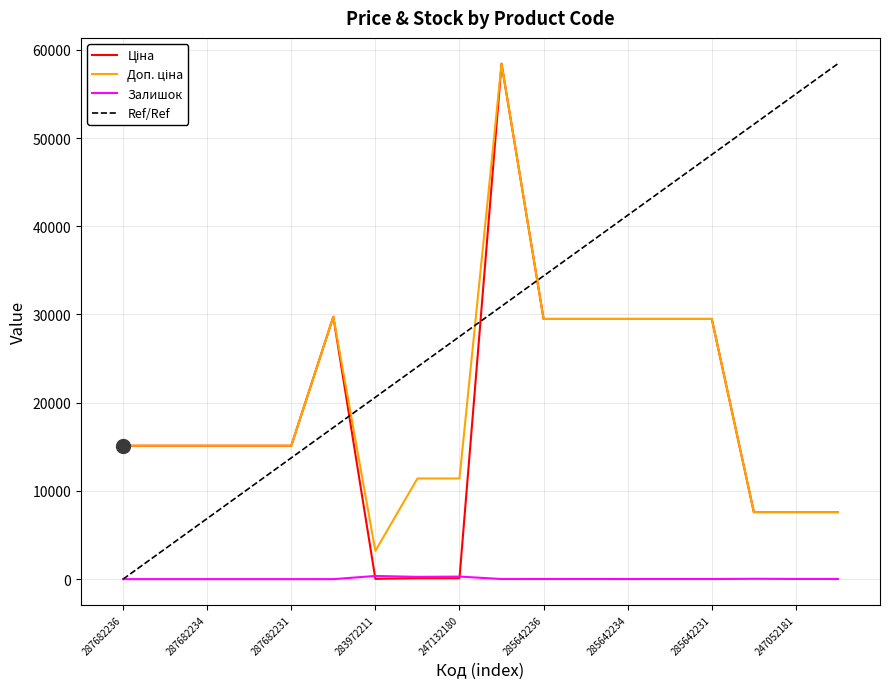

Which series has the largest total across all categories?

Ref/Ref